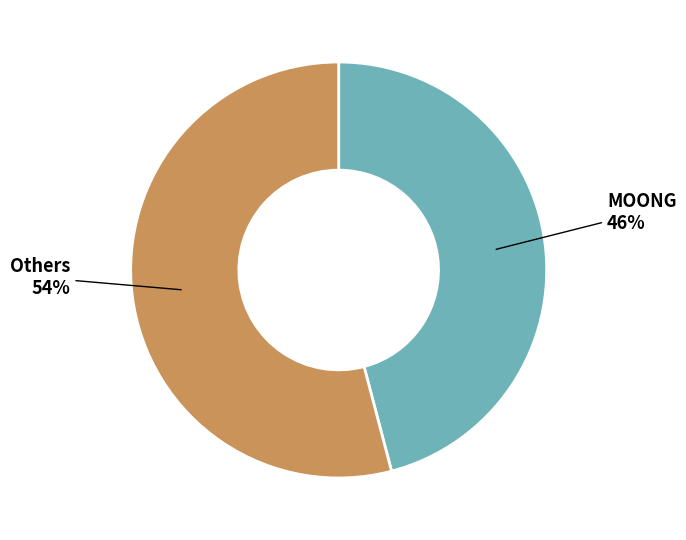

To the nearest percent, what is the difference between the largest and smallest slice percentages?

8%